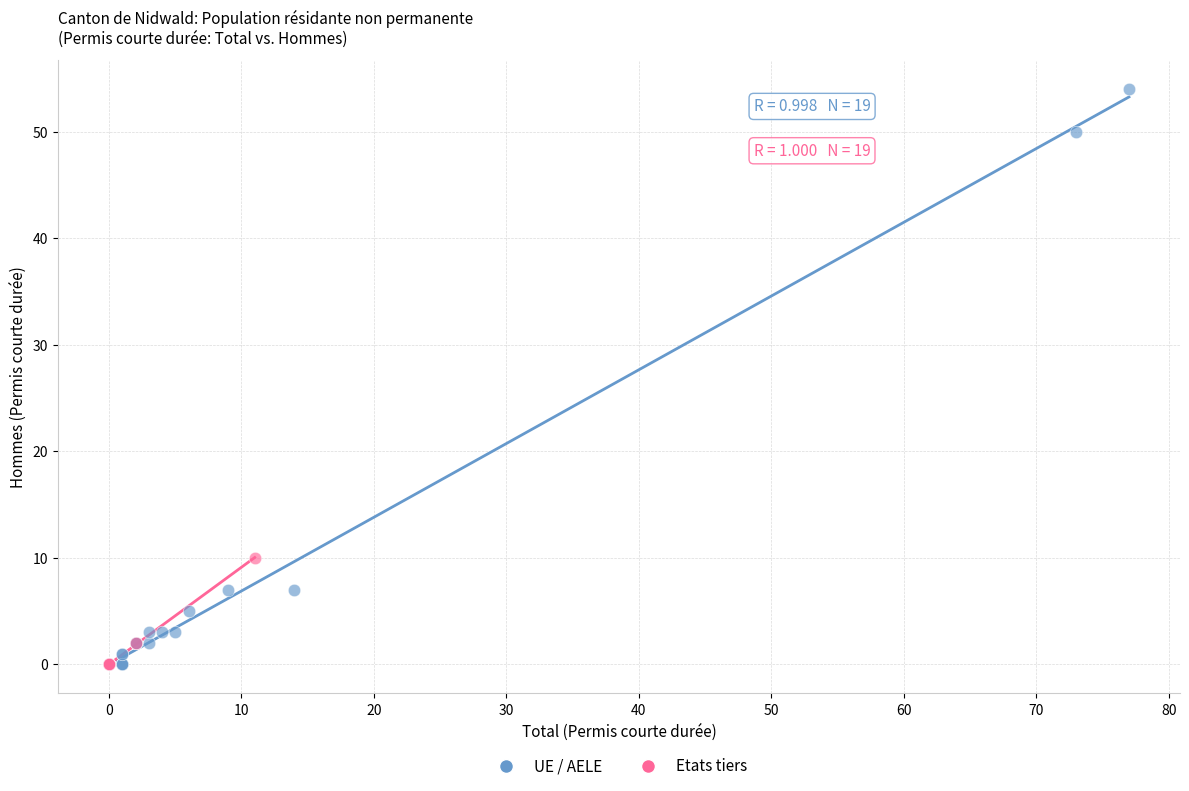

Which series reaches the maximum Y coordinate?

UE / AELE